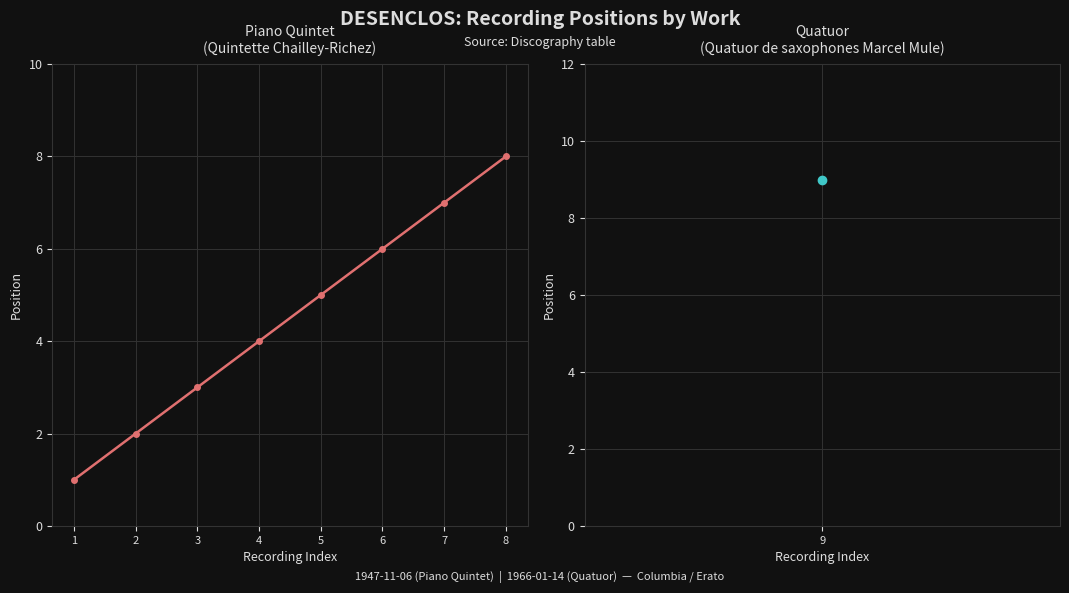

Reading left to right, extract all data points from this chart.

1	2	3	4	5	6	7	8